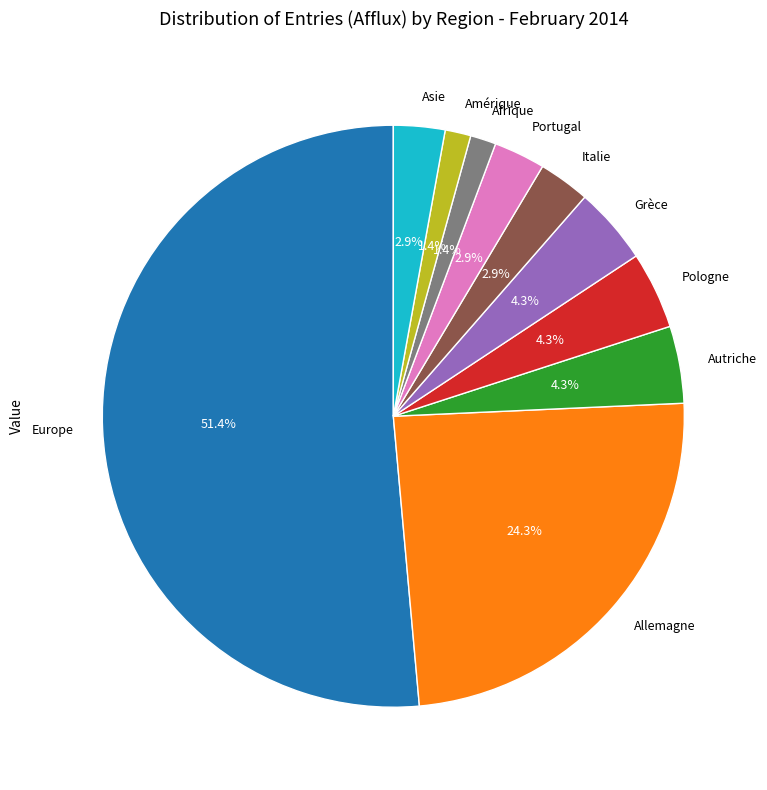

The Pologne slice represents 4% of the pie. True or false?

True